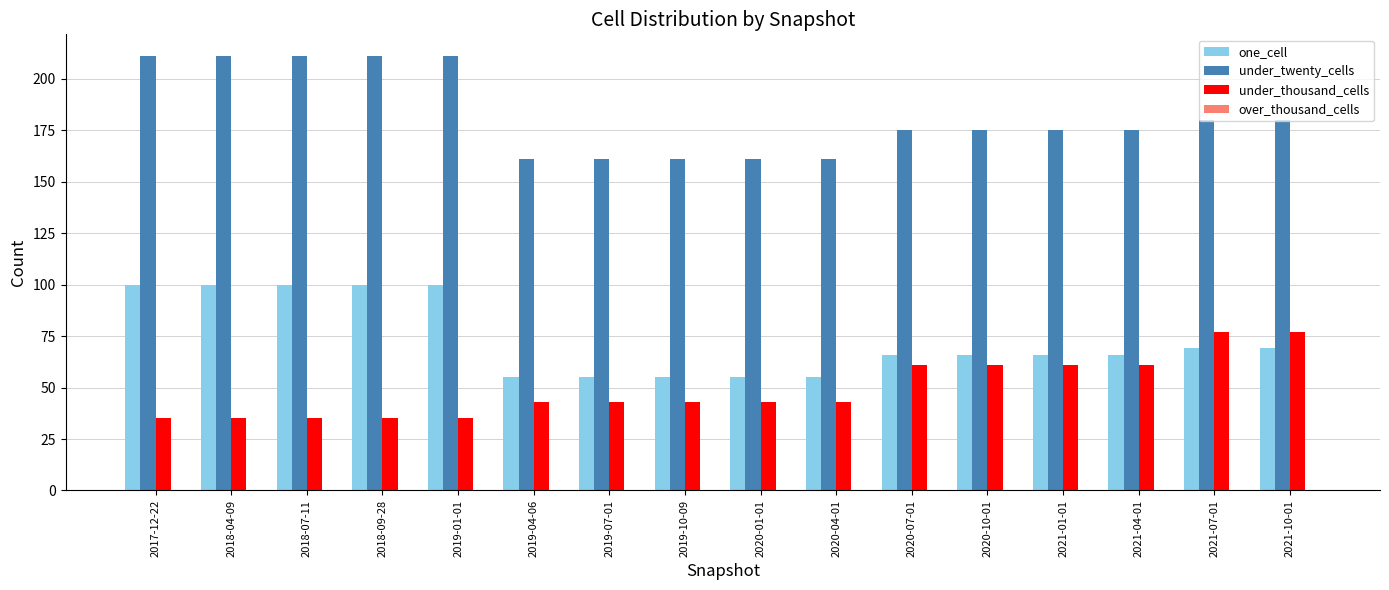

What is the difference between the second highest and minimum values in the under_twenty_cells series?

50